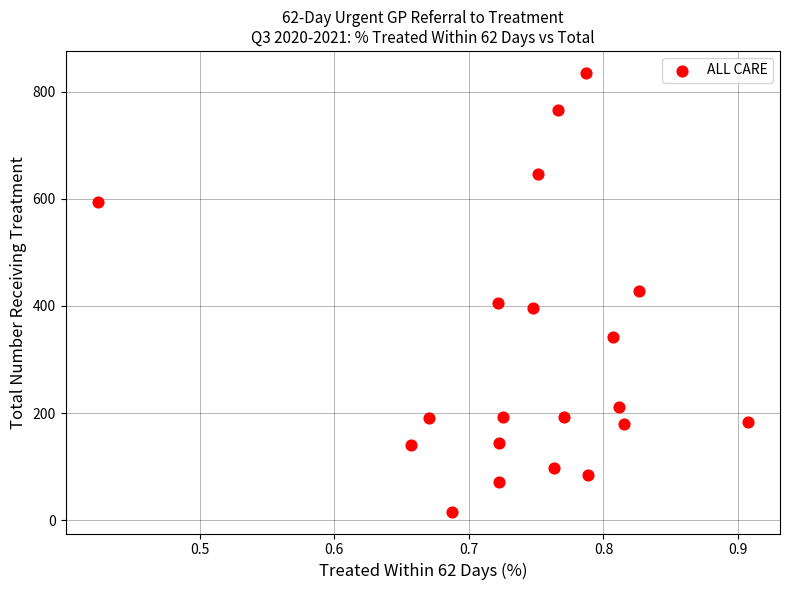

What is the range of Y values (max minus min)?

819